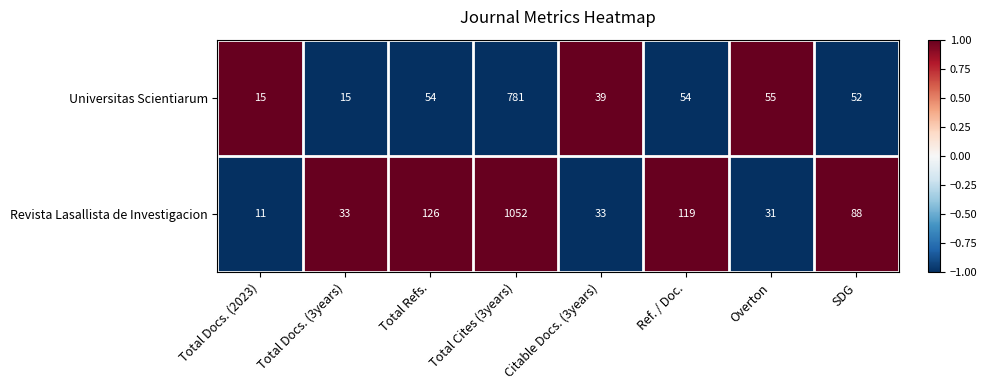

Rank the series by their maximum value, from highest to lowest.

Revista Lasallista de Investigacion, Universitas Scientiarum